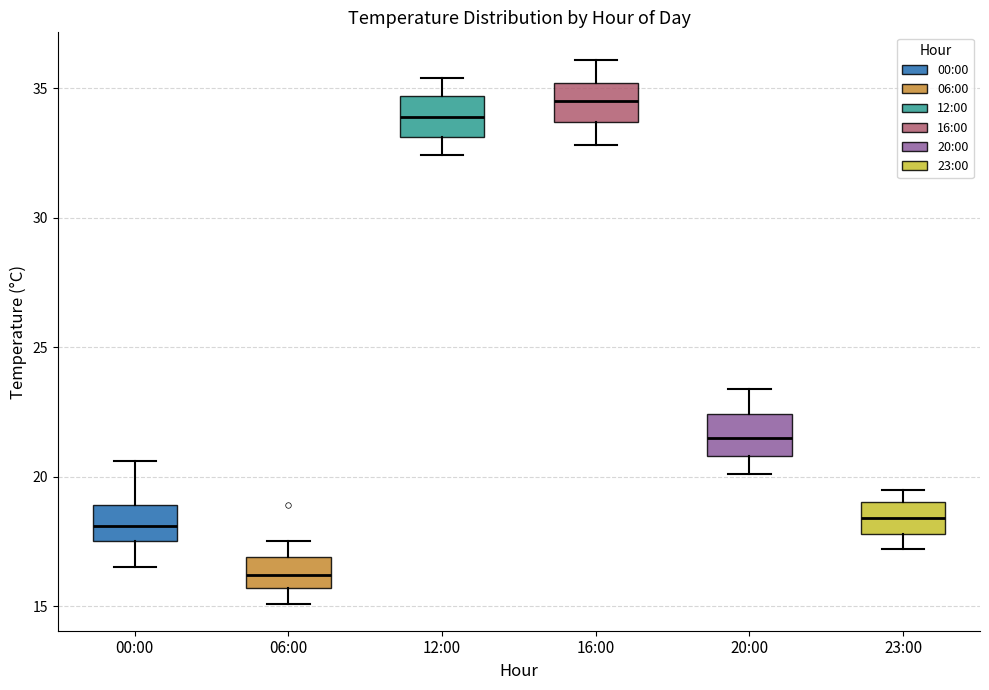

Reading left to right, read every box against the y-axis: the position of its median line, the range the box covers, and the ends of its whiskers. The values are not printed on the chart, so give them approximately, as read against the axis.

00:00: median 18.0, box 17.5 to 19.0, whiskers 16.5 to 20.5
06:00: median 16.0, box 15.5 to 17.0, whiskers 15.0 to 17.5
12:00: median 34.0, box 33.0 to 34.5, whiskers 32.5 to 35.5
16:00: median 34.5, box 33.5 to 35.0, whiskers 33.0 to 36.0
20:00: median 21.5, box 21.0 to 22.5, whiskers 20.0 to 23.5
23:00: median 18.5, box 18.0 to 19.0, whiskers 17.0 to 19.5